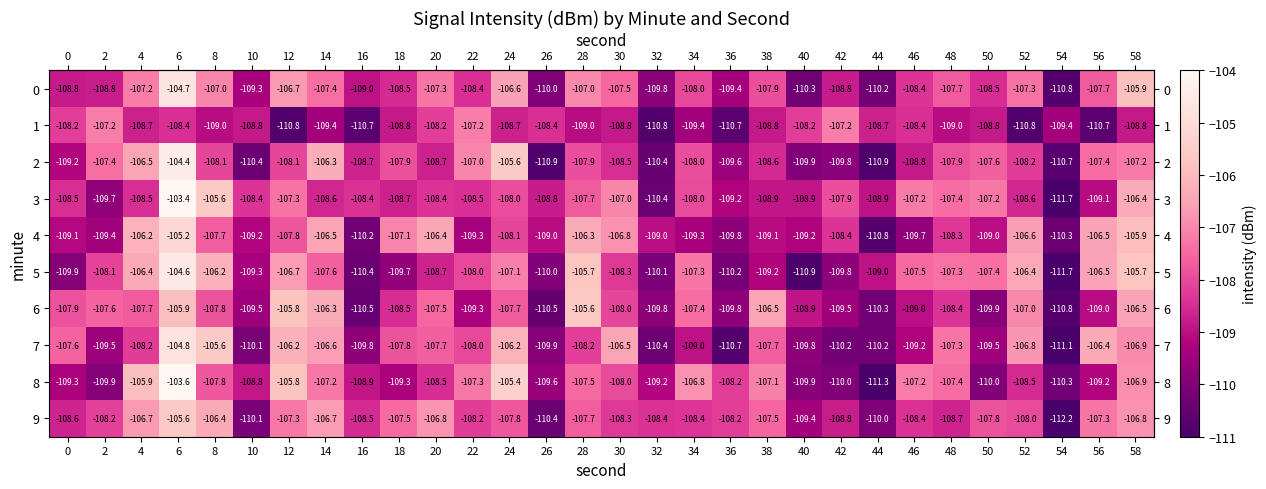

True or false: 9 has a value of -75.3 at 2.

False